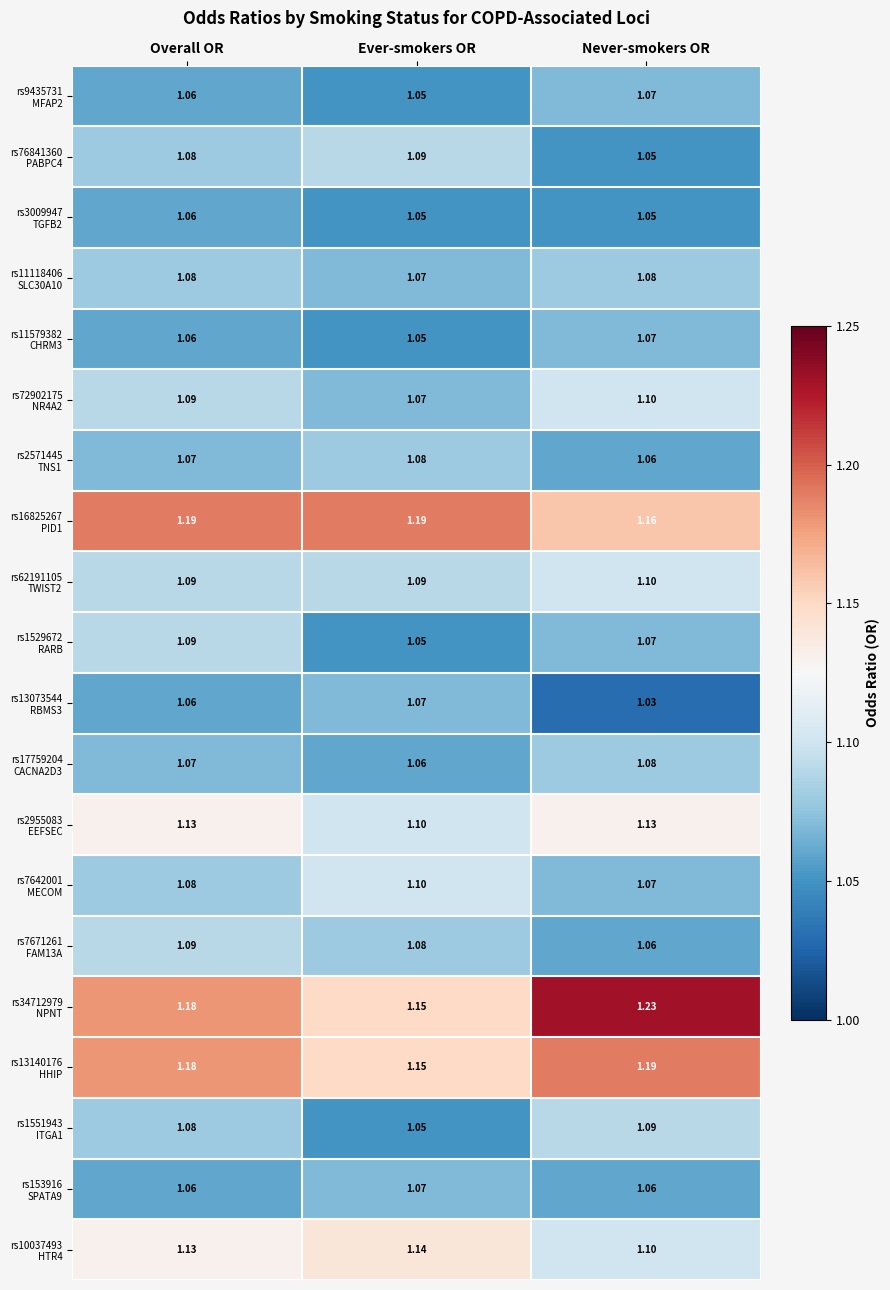

At which category does the chart reach its peak across all series?

Never-smokers OR